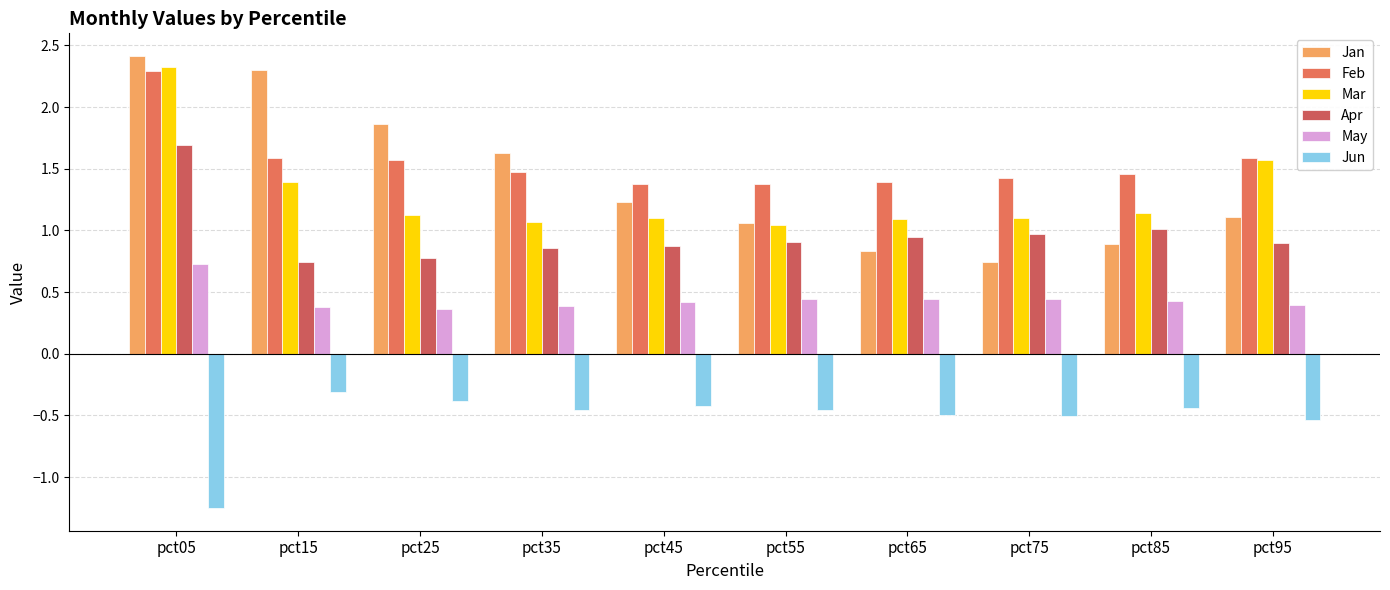

Which series has the largest total across all categories?

Feb